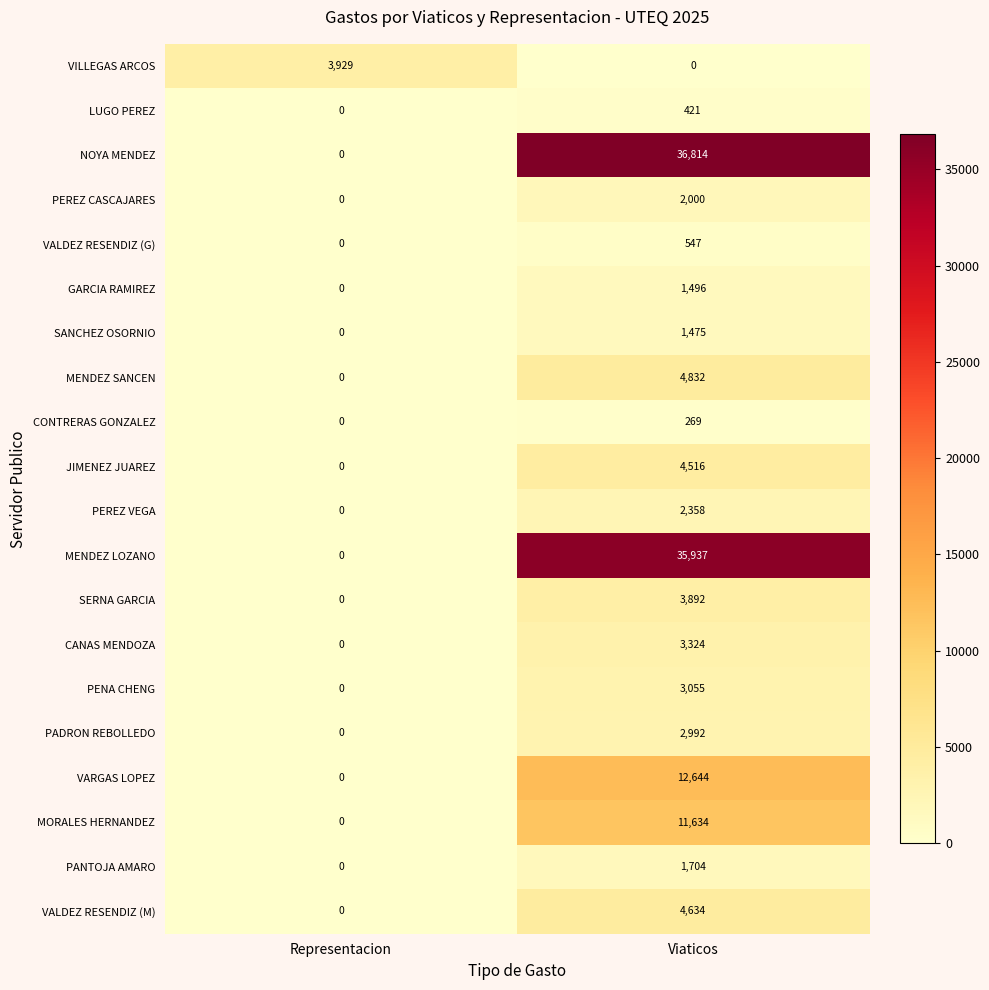

List the labels in order of VALDEZ RESENDIZ (M) value, largest first.

Viaticos, Representacion